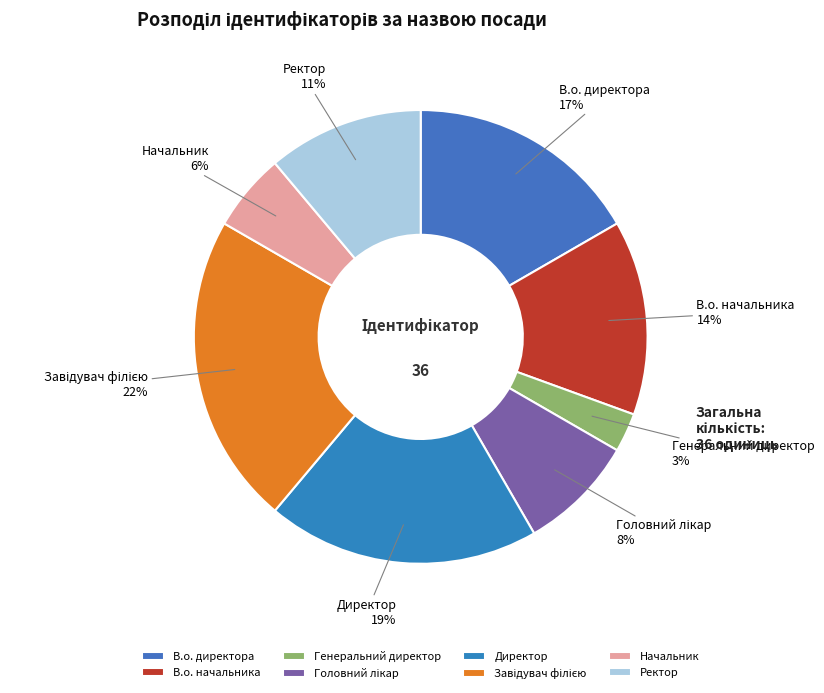

True or false: Генеральний директор accounts for 3% of the total.

True